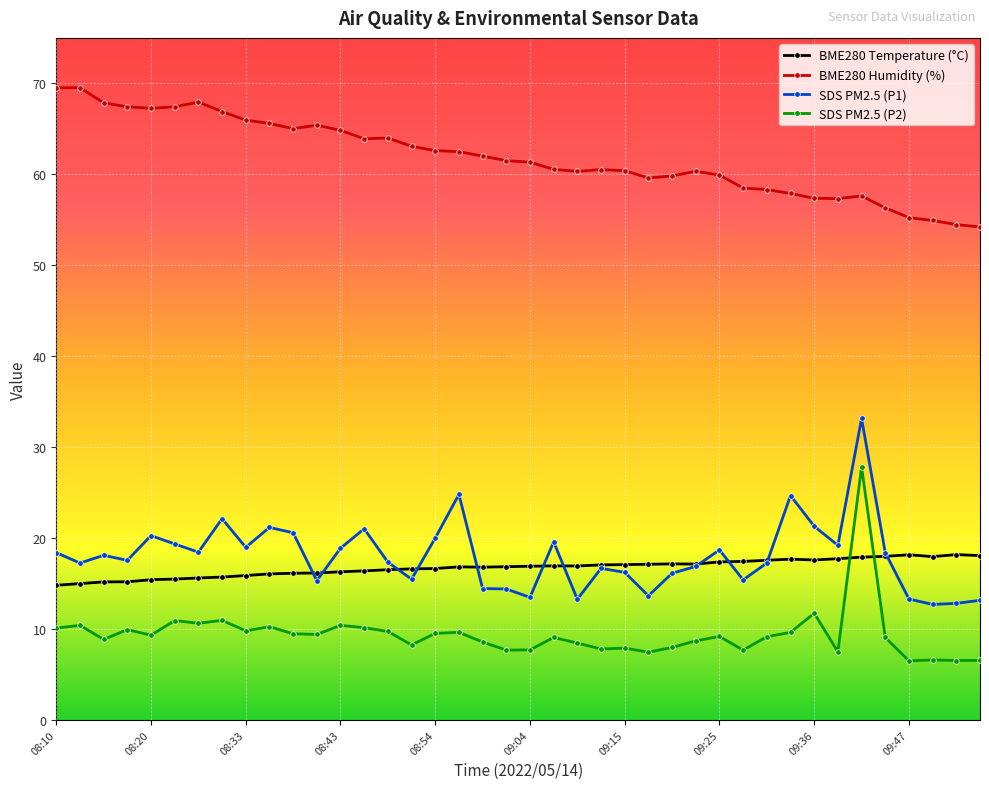

At how many categories does at least one series exceed 37?

40